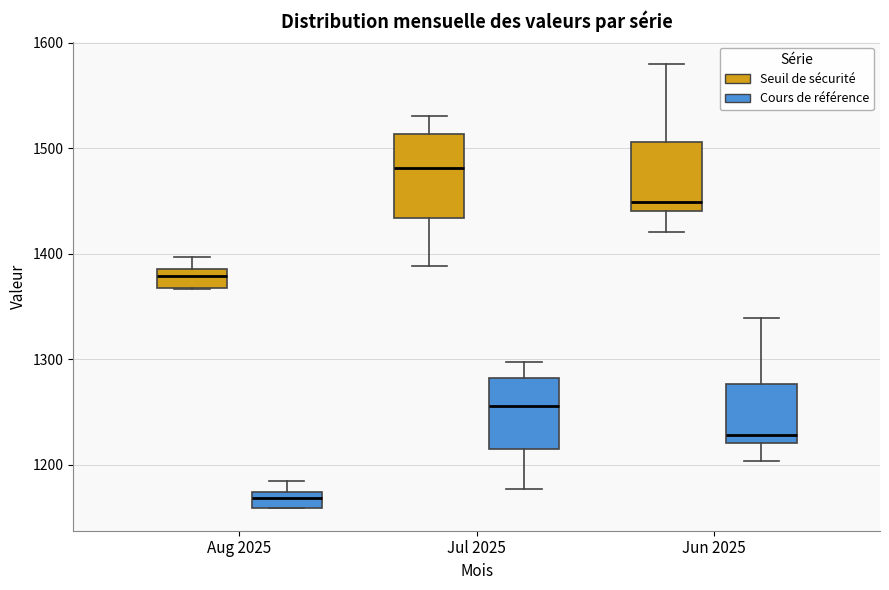

Which box is the tallest, from its lower edge to its upper edge?

Jul 2025 (Seuil de sécurité)